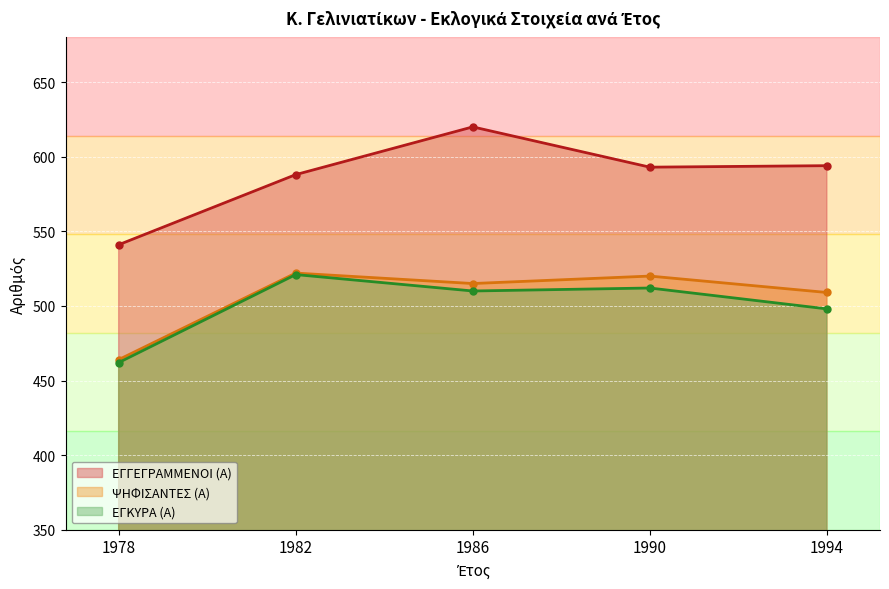

Is the value of ΨΗΦΙΣΑΝΤΕΣ (Α) at 1982 greater than the value of ΕΓΓΕΓΡΑΜΜΕΝΟΙ (Α) at 1990?

No